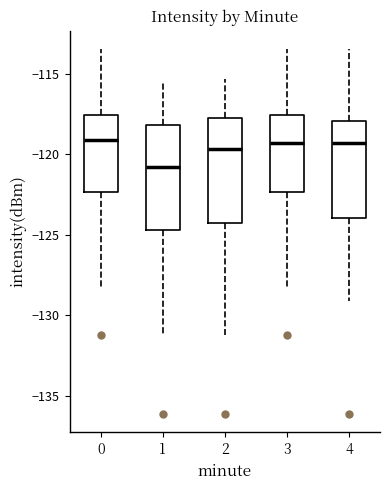

Reading left to right, read every box against the y-axis: the position of its median line, the range the box covers, and the ends of its whiskers. The values are not printed on the chart, so give them approximately, as read against the axis.

0: median -119.0, box -122.5 to -117.5, whiskers -128.5 to -113.5
1: median -121.0, box -124.5 to -118.0, whiskers -131.0 to -115.5
2: median -119.5, box -124.5 to -118.0, whiskers -131.0 to -115.5
3: median -119.5, box -122.5 to -117.5, whiskers -128.5 to -113.5
4: median -119.5, box -124.0 to -118.0, whiskers -129.0 to -113.5